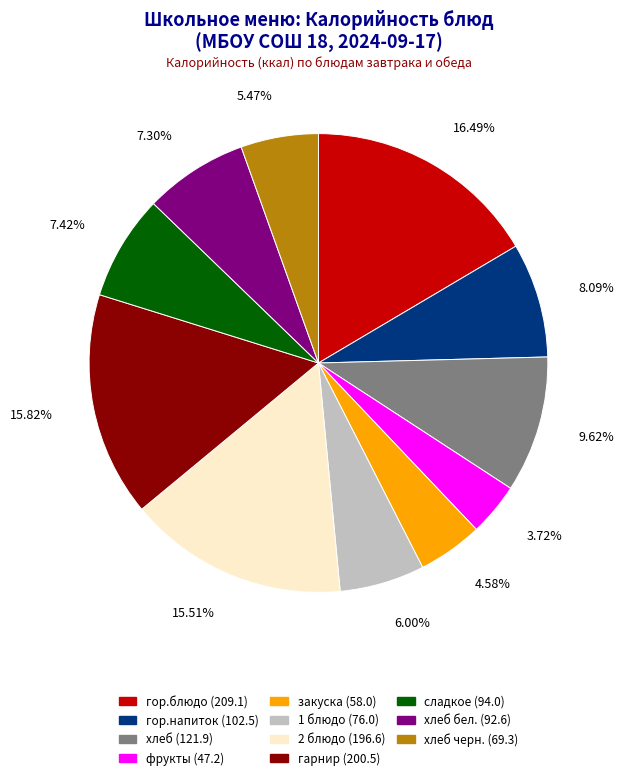

Combined, do закуска (58.0) and 1 блюдо (76.0) account for over 50%?

No